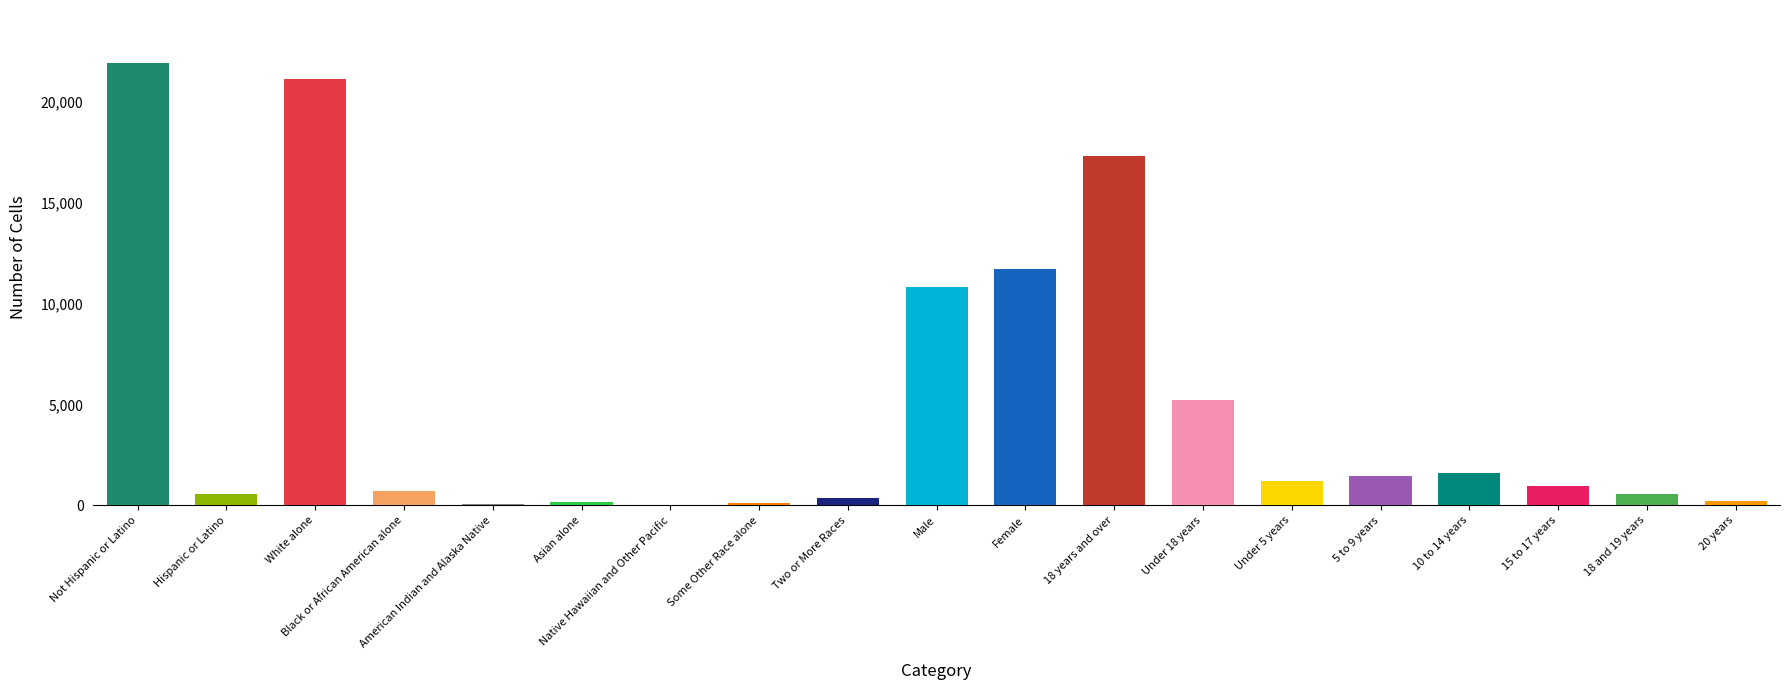

True or false: the data shows 1200 at Under 5 years.

True